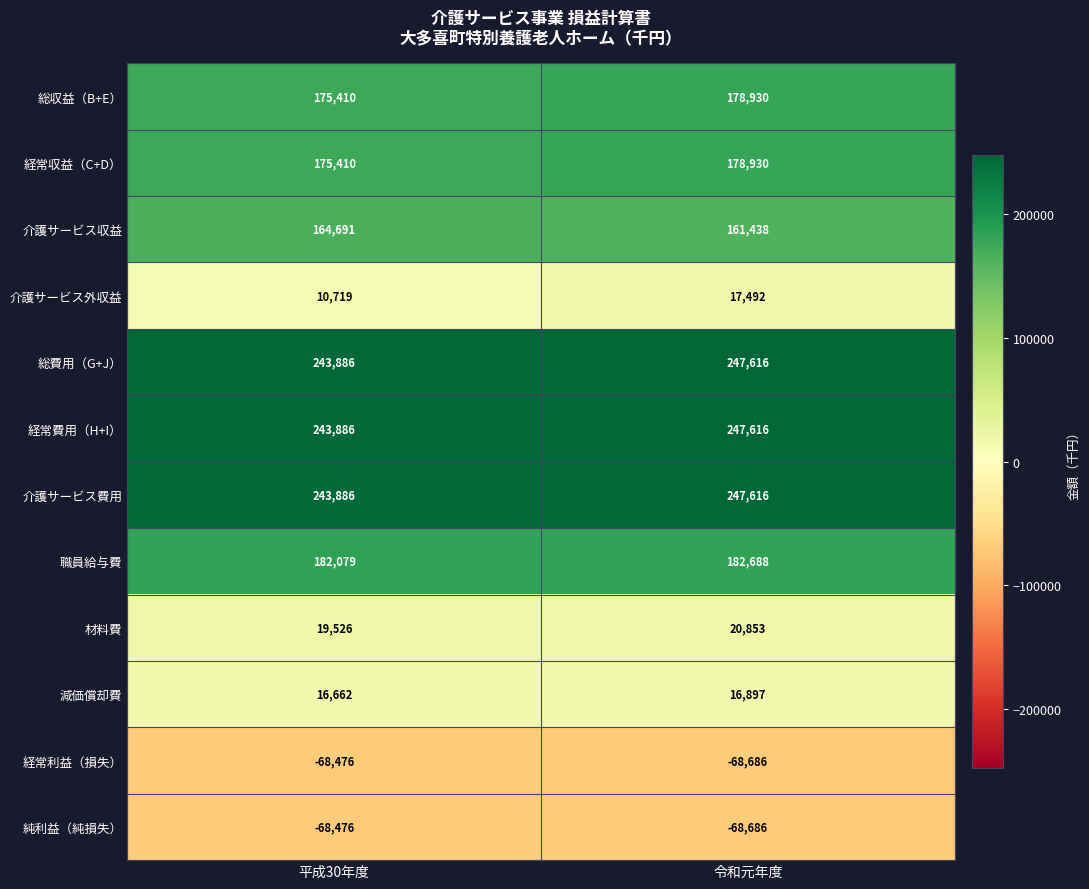

Reading right to left, what are all the values shown in this chart?

総収益（B+E）: 令和元年度=178930	平成30年度=175410
経常収益（C+D）: 令和元年度=178930	平成30年度=175410
介護サービス収益: 令和元年度=161438	平成30年度=164691
介護サービス外収益: 令和元年度=17492	平成30年度=10719
総費用（G+J）: 令和元年度=247616	平成30年度=243886
経常費用（H+I）: 令和元年度=247616	平成30年度=243886
介護サービス費用: 令和元年度=247616	平成30年度=243886
職員給与費: 令和元年度=182688	平成30年度=182079
材料費: 令和元年度=20853	平成30年度=19526
減価償却費: 令和元年度=16897	平成30年度=16662
経常利益（損失）: 令和元年度=-68686	平成30年度=-68476
純利益（純損失）: 令和元年度=-68686	平成30年度=-68476